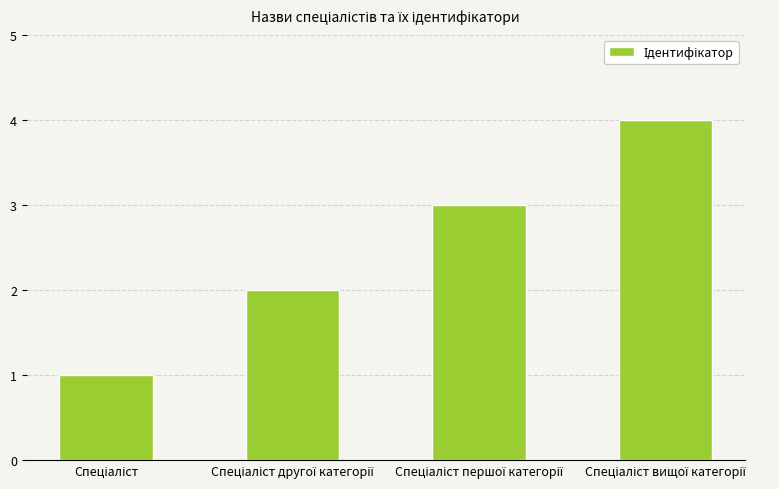

What is the difference between the maximum and minimum values?

3